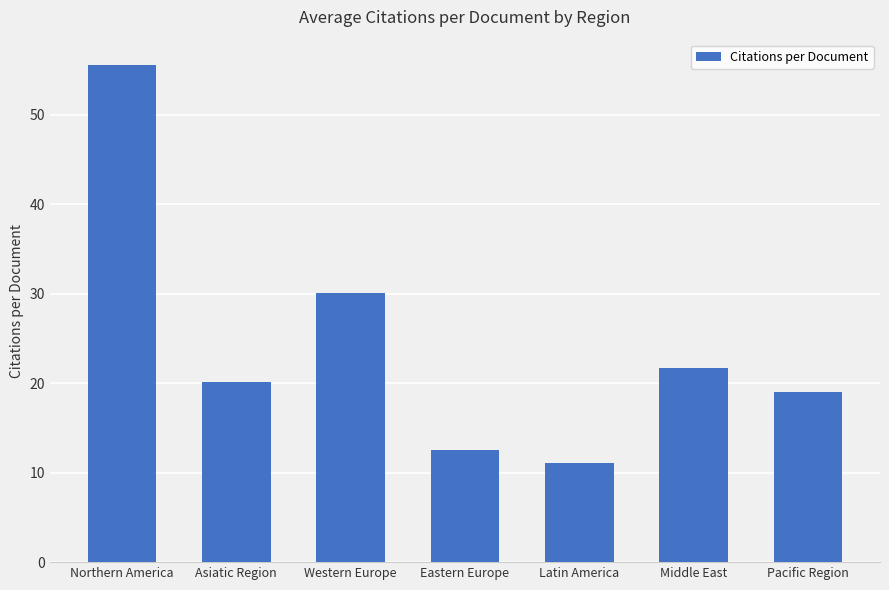

The value at Asiatic Region is 5.7. True or false?

False